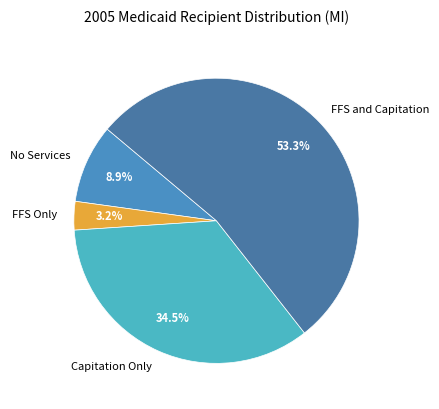

Does No Services account for over 50% of the chart?

No